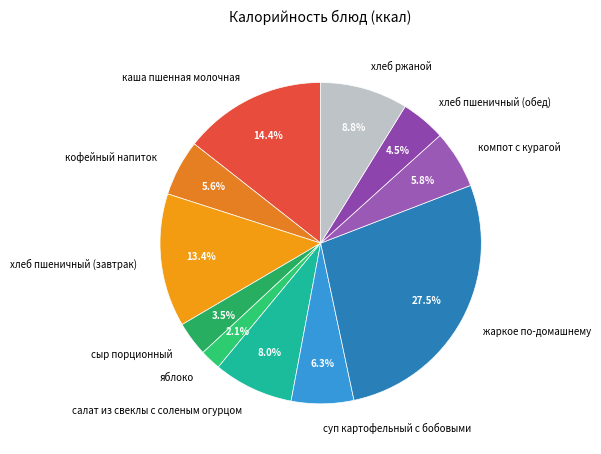

True or false: салат из свеклы с соленым огурцом accounts for 8% of the total.

True